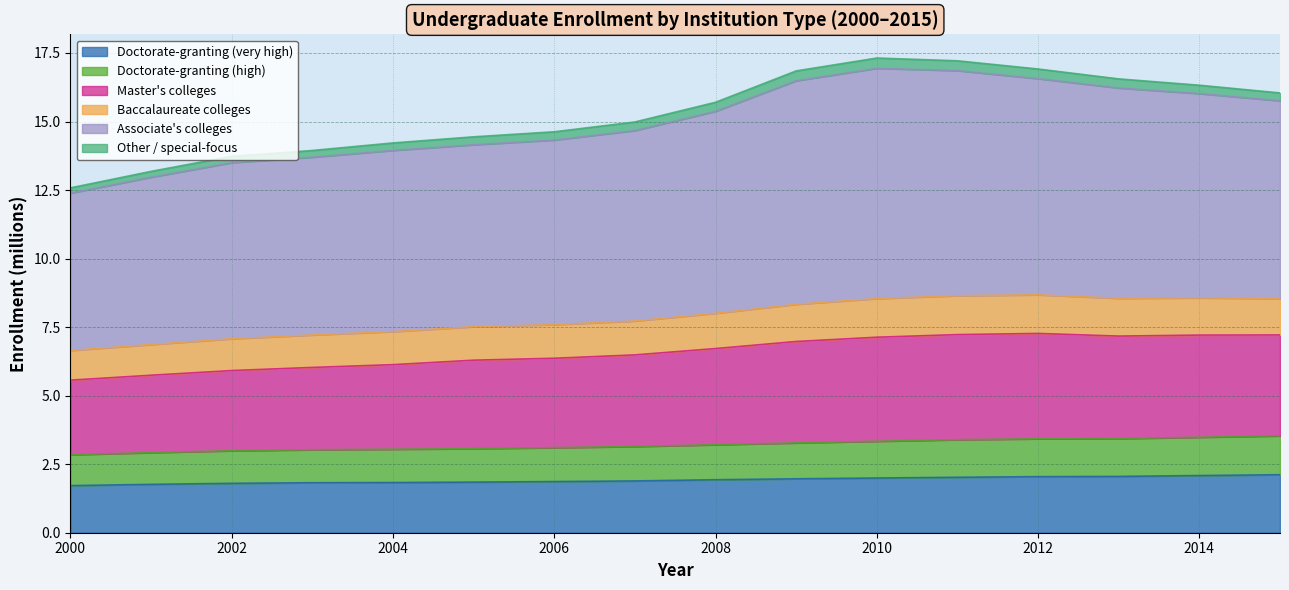

Where is Doctorate-granting (very high) nearest to the value 1?

2000